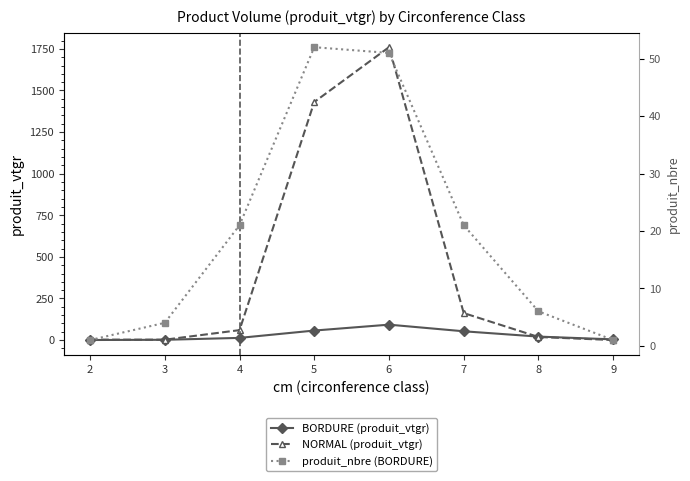

At which category does BORDURE (produit_vtgr) reach its first local peak?

6